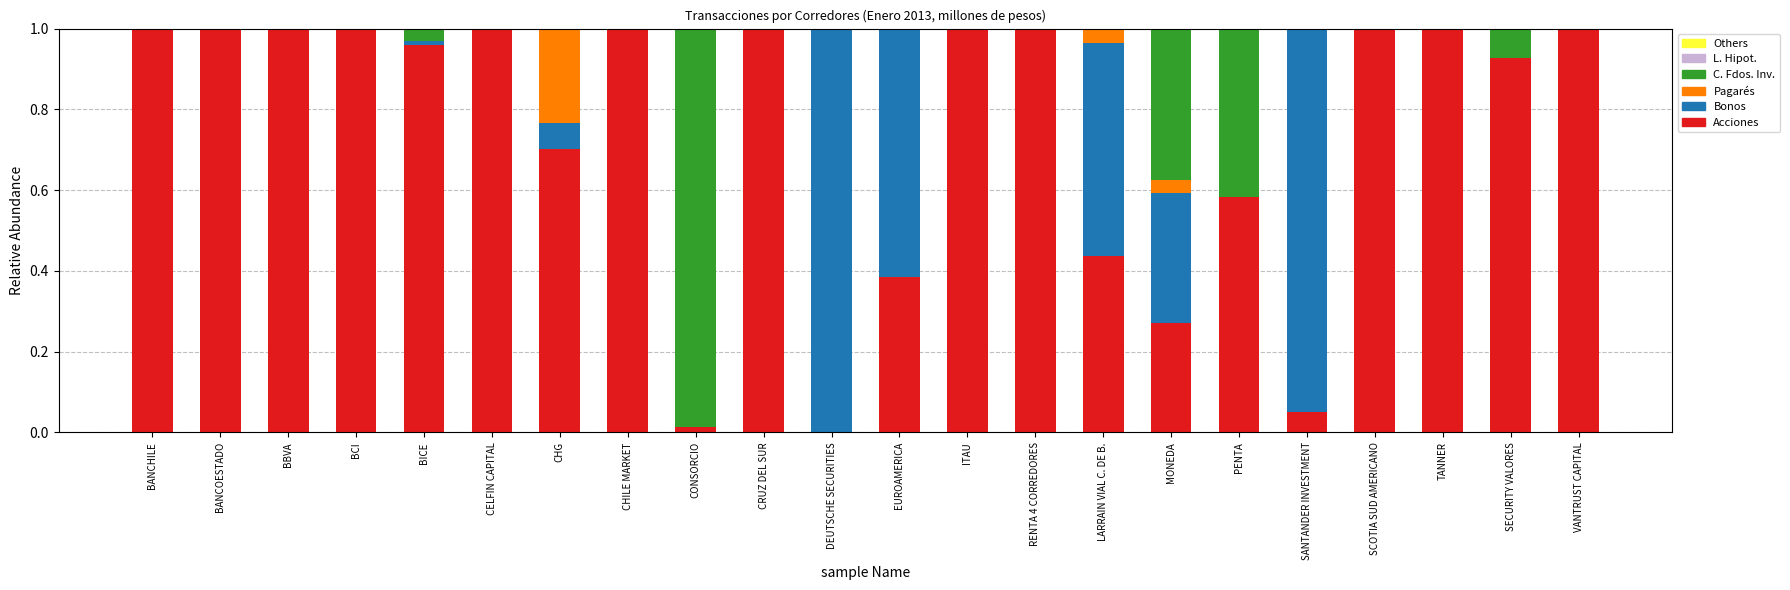

Does the chart contain stacked bars?

Yes